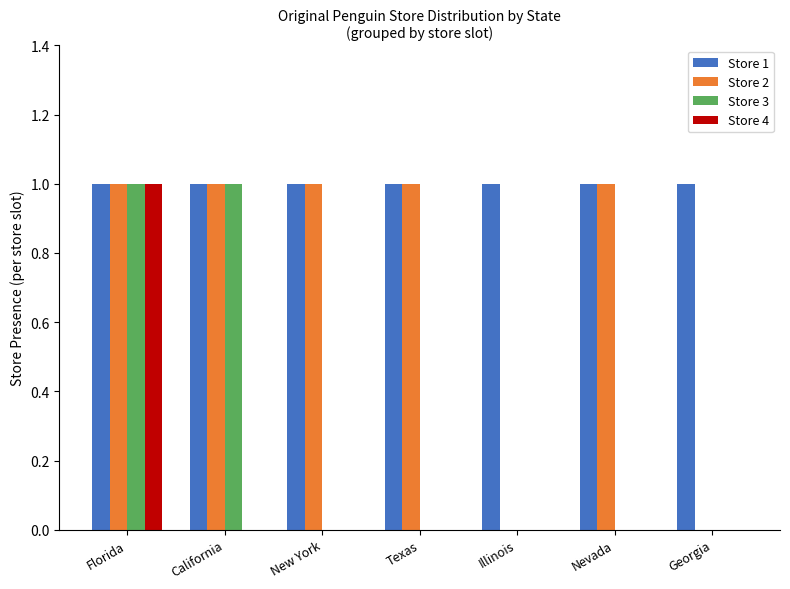

Is the value of Store 2 at California greater than the value of Store 3 at Illinois?

Yes